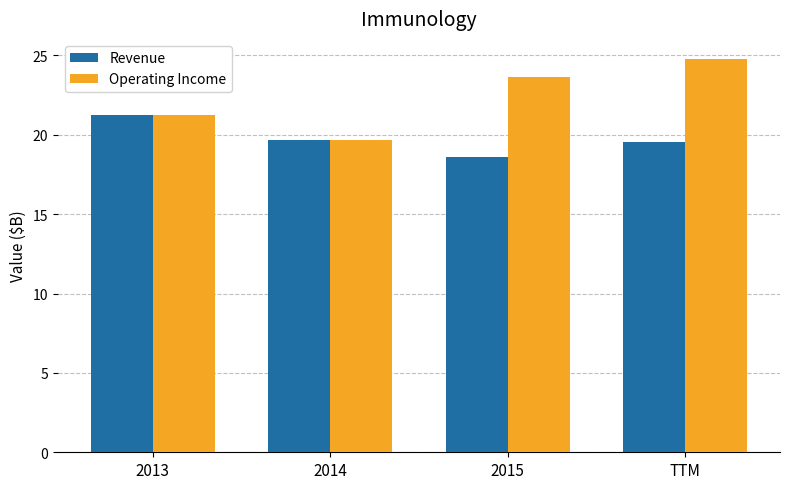

List the series in order of their peak value, lowest first.

Revenue, Operating Income